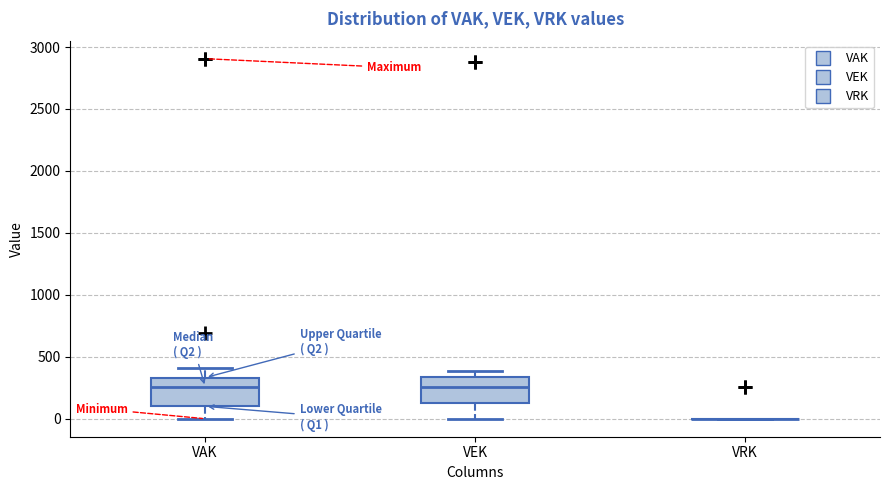

Reading left to right, read every box against the y-axis: the position of its median line, the range the box covers, and the ends of its whiskers. The values are not printed on the chart, so give them approximately, as read against the axis.

VAK: median 250, box 100 to 350, whiskers 0 to 400
VEK: median 250, box 150 to 350, whiskers 0 to 400
VRK: box collapsed to a line at 0, whiskers 0 to 0